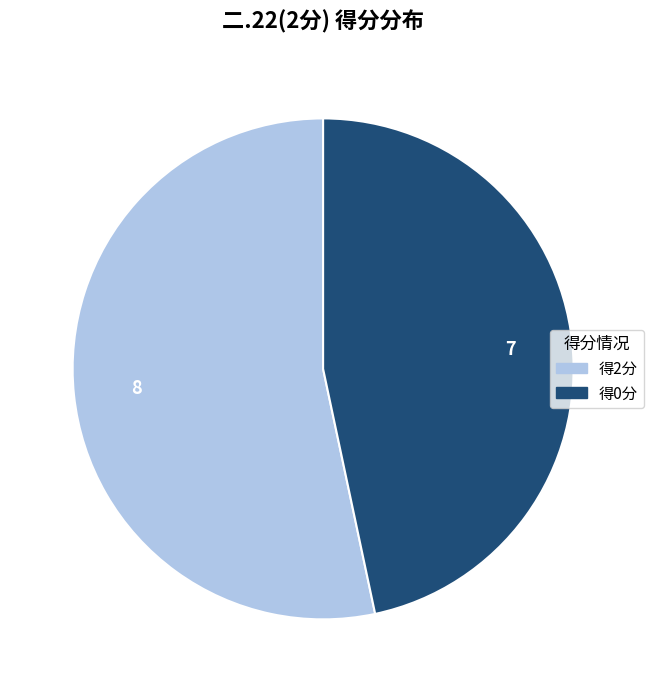

Is there a majority slice in this chart?

Yes